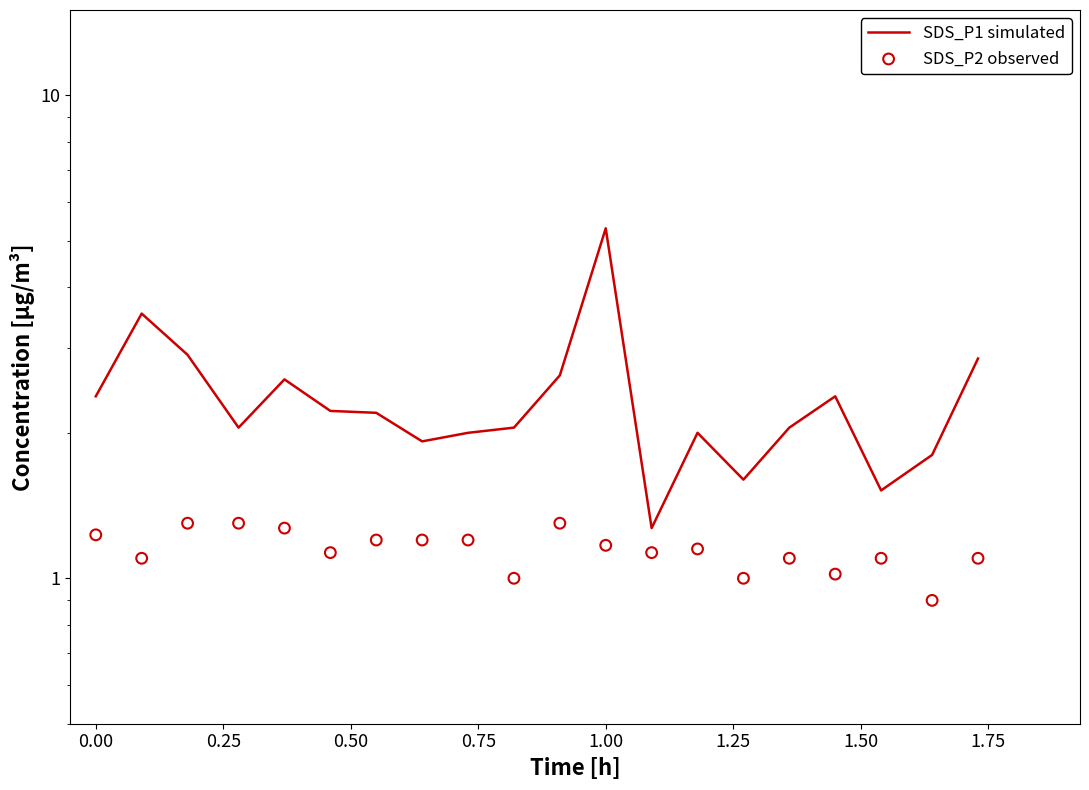

Which series has the largest total across all categories?

SDS_P1 simulated